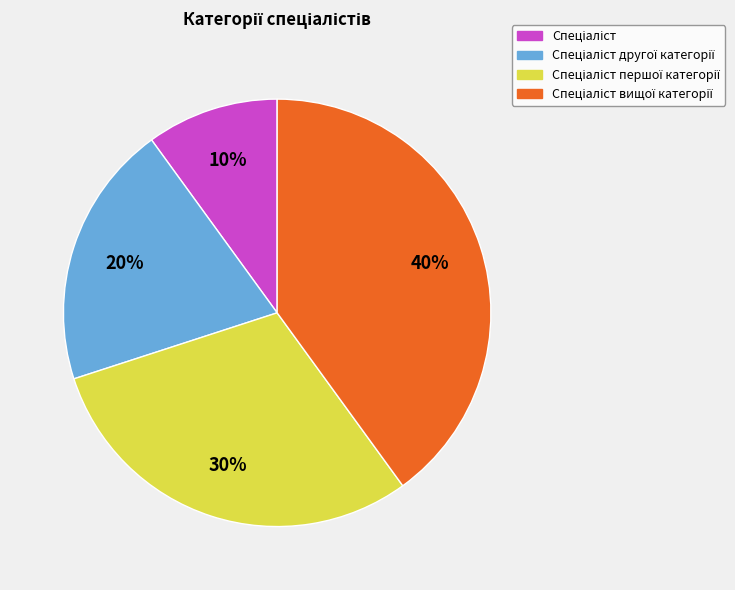

To the nearest percent, what is the difference between the largest and smallest slice percentages?

30%